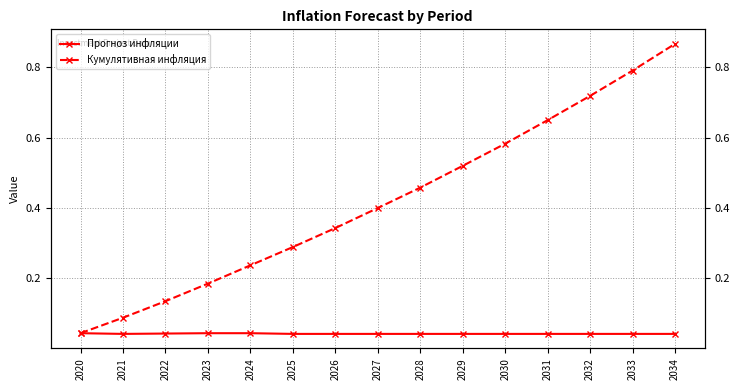

The value of Кумулятивная инфляция at 2031 is 0.7. True or false?

True